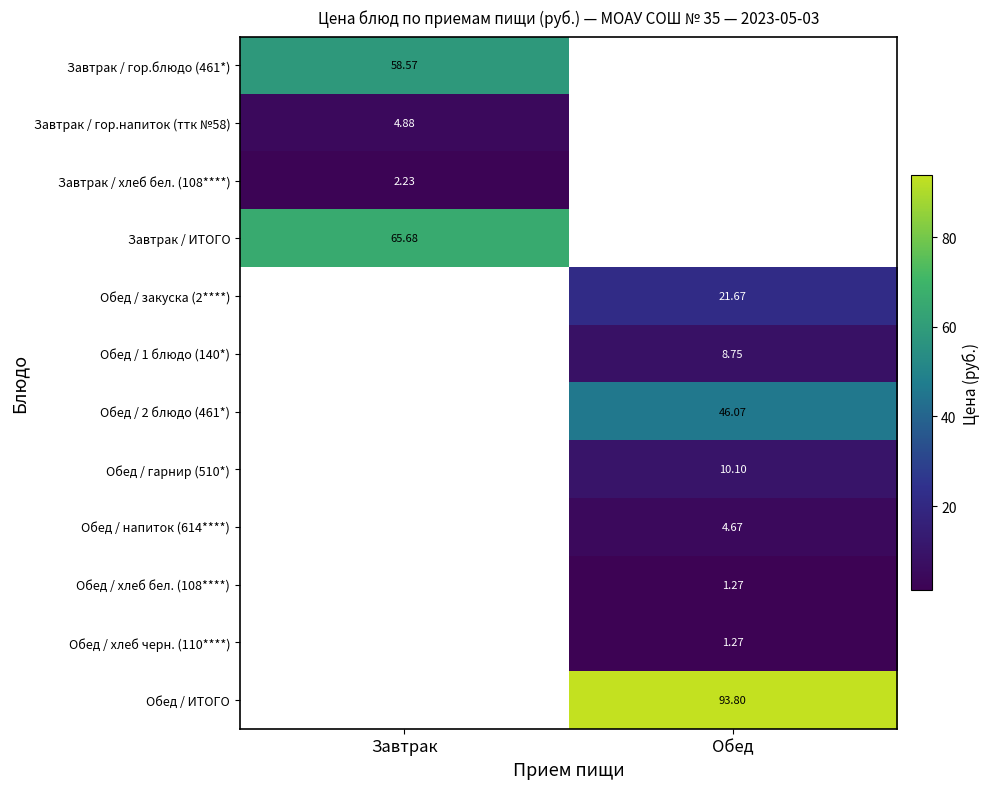

How many distinct data groups are displayed?

12